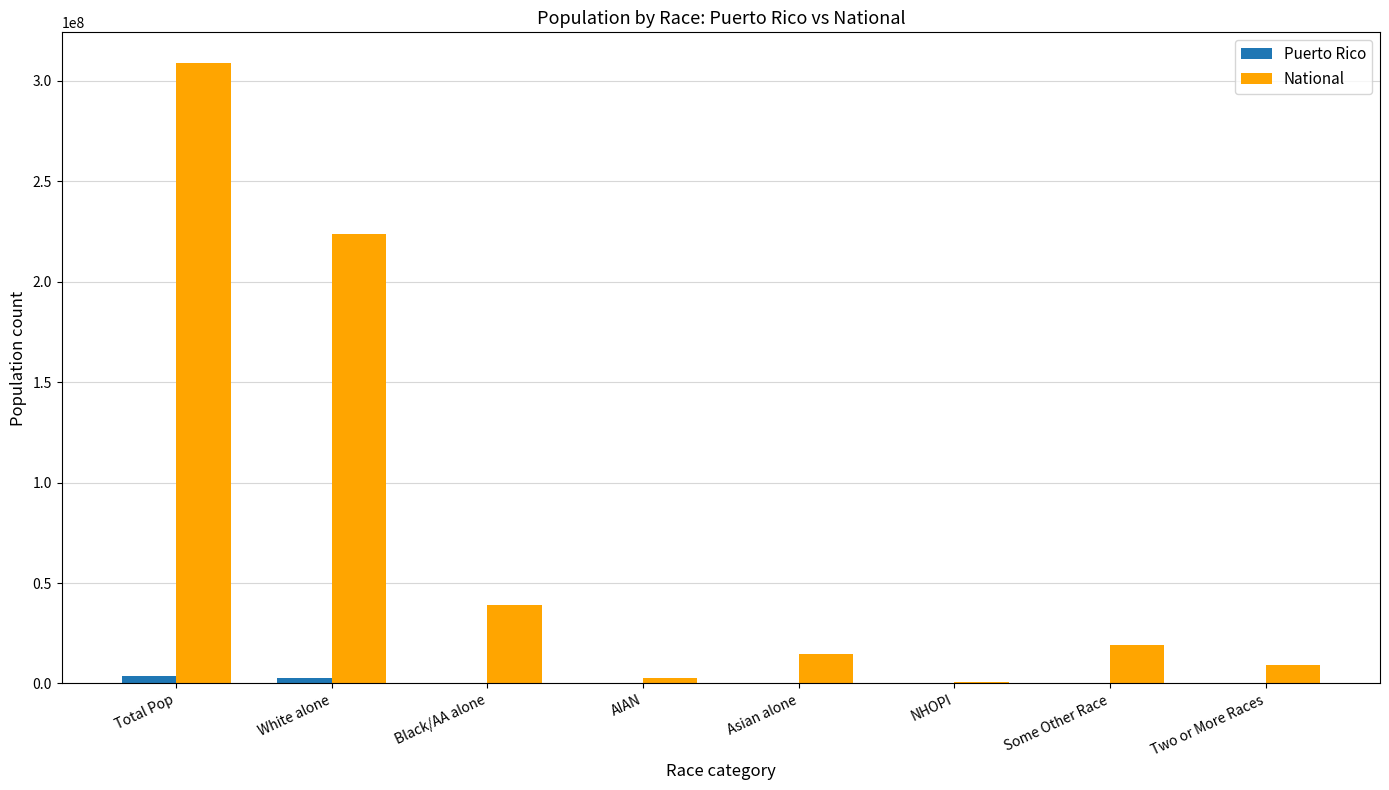

The National series shows 112826200 at White alone. True or false?

False